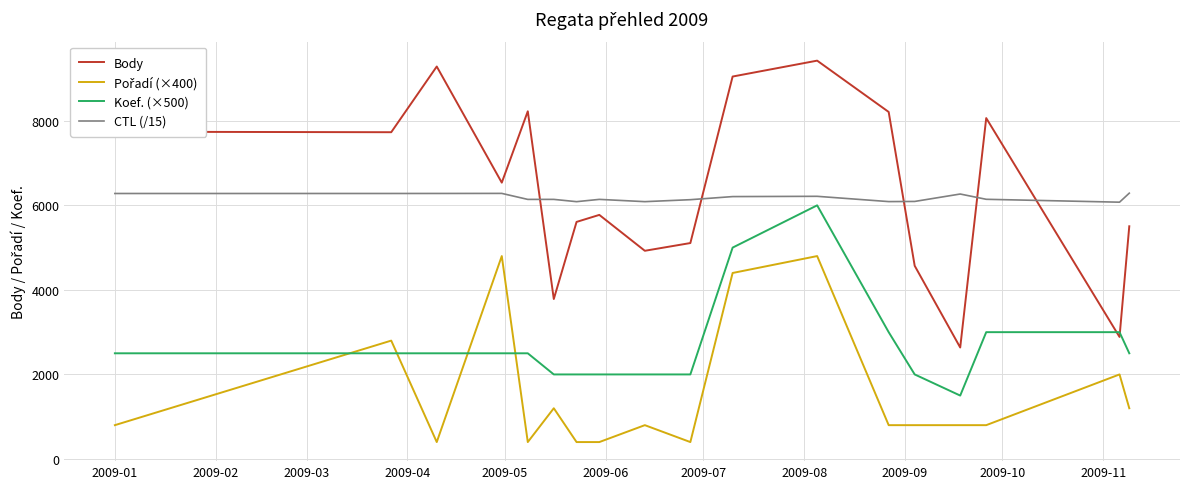

After their last crossing, which series has the higher values: Body or Koef. (×500)?

Body